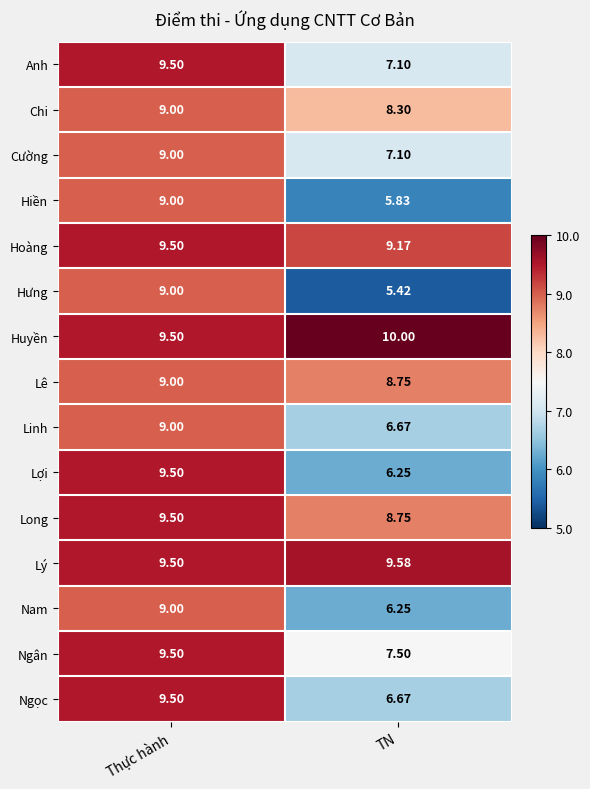

Rank the categories by Chi value from lowest to highest.

TN, Thực hành